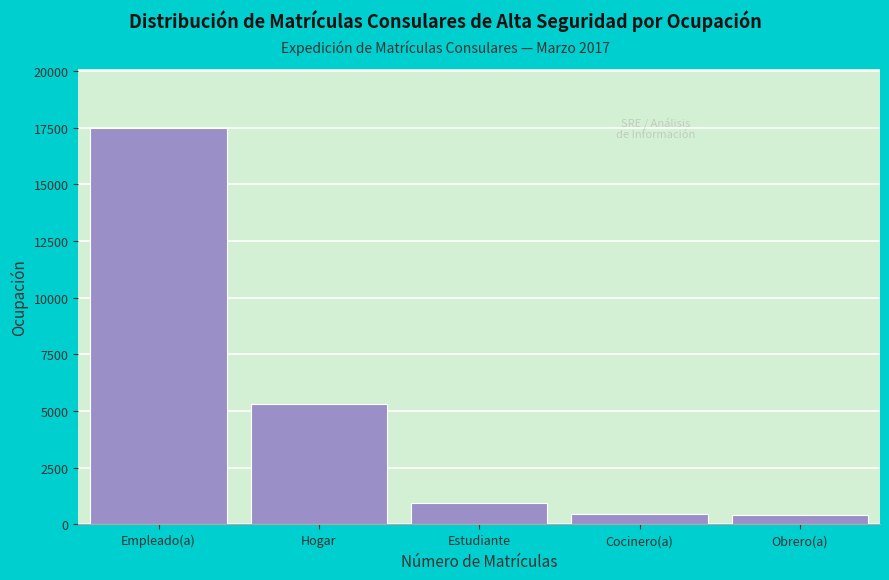

Which label corresponds to the largest value in the chart?

Empleado(a)